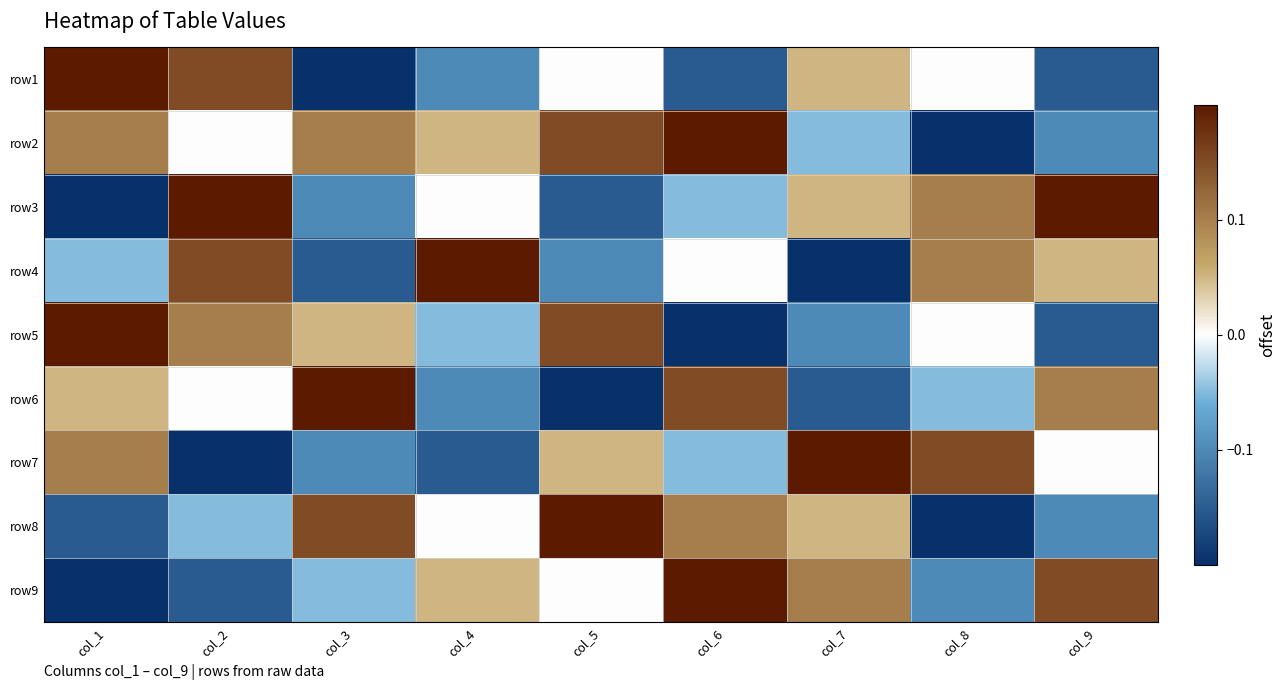

Reading right to left, list all the values displayed in this chart.

row1: col_9=-0.2	col_8=0.0	col_7=0.1	col_6=-0.2	col_5=0.0	col_4=-0.1	col_3=-0.2	col_2=0.2	col_1=0.2
row2: col_9=-0.1	col_8=-0.2	col_7=-0.1	col_6=0.2	col_5=0.2	col_4=0.1	col_3=0.1	col_2=0.0	col_1=0.1
row3: col_9=0.2	col_8=0.1	col_7=0.1	col_6=-0.1	col_5=-0.2	col_4=0.0	col_3=-0.1	col_2=0.2	col_1=-0.2
row4: col_9=0.1	col_8=0.1	col_7=-0.2	col_6=0.0	col_5=-0.1	col_4=0.2	col_3=-0.2	col_2=0.2	col_1=-0.1
row5: col_9=-0.2	col_8=0.0	col_7=-0.1	col_6=-0.2	col_5=0.2	col_4=-0.1	col_3=0.1	col_2=0.1	col_1=0.2
row6: col_9=0.1	col_8=-0.1	col_7=-0.2	col_6=0.2	col_5=-0.2	col_4=-0.1	col_3=0.2	col_2=0.0	col_1=0.1
row7: col_9=0.0	col_8=0.2	col_7=0.2	col_6=-0.1	col_5=0.1	col_4=-0.2	col_3=-0.1	col_2=-0.2	col_1=0.1
row8: col_9=-0.1	col_8=-0.2	col_7=0.1	col_6=0.1	col_5=0.2	col_4=0.0	col_3=0.2	col_2=-0.1	col_1=-0.2
row9: col_9=0.2	col_8=-0.1	col_7=0.1	col_6=0.2	col_5=0.0	col_4=0.1	col_3=-0.1	col_2=-0.2	col_1=-0.2